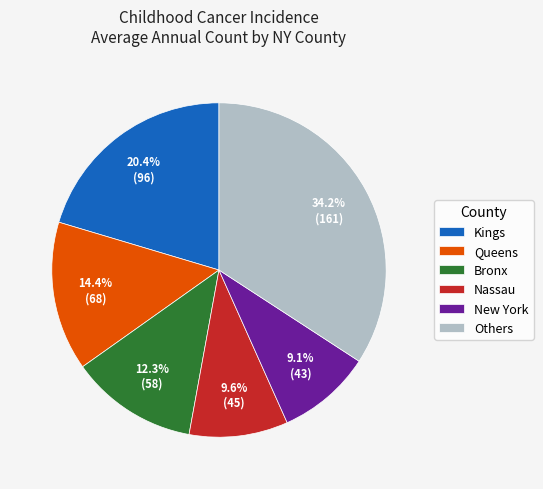

To the nearest percent, what is the average slice percentage?

17%